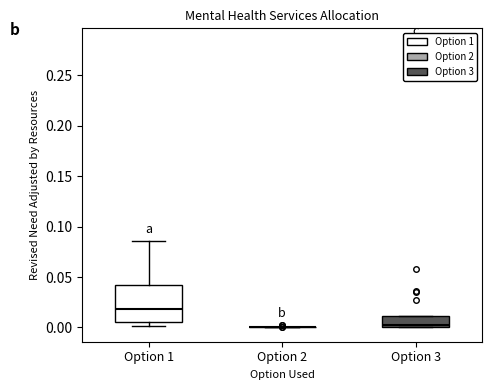

Which box is the tallest, from its lower edge to its upper edge?

Option 1